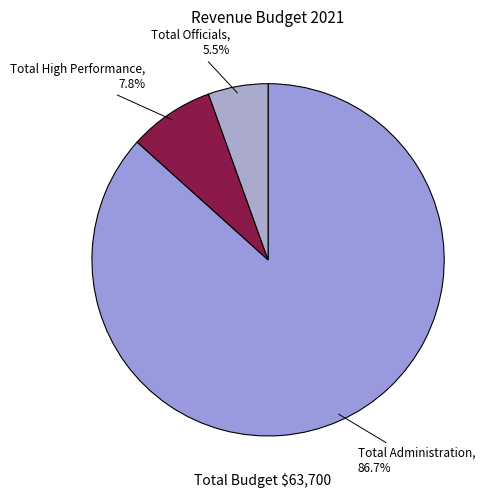

How many slices are in this pie chart?

3